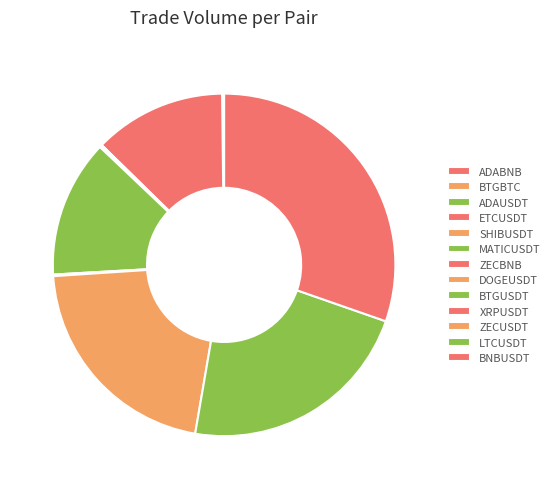

Which category has the smallest portion of the pie?

SHIBUSDT